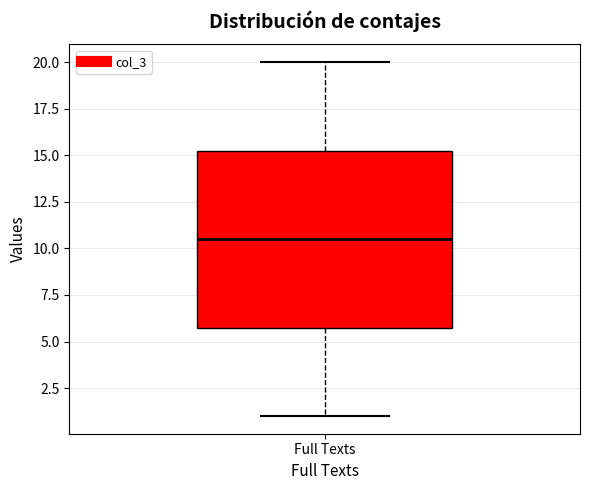

Transcribe this box plot: give where the median line is, the range the box spans, and where the two whiskers end, as read against the y-axis. The values are not printed on the chart, so give them approximately, as read against the axis.

median 10.5, box 6.0 to 15.5, whiskers 1.0 to 20.0